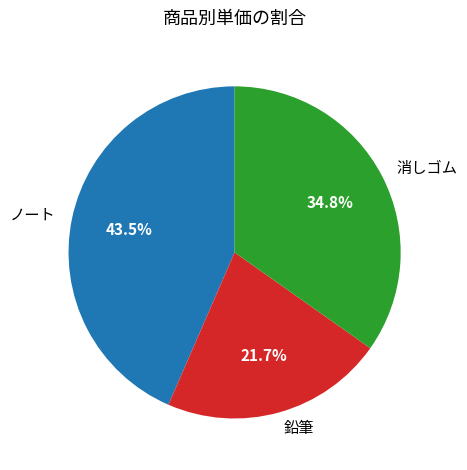

What is the total percentage of 消しゴム and 鉛筆?

56.5%